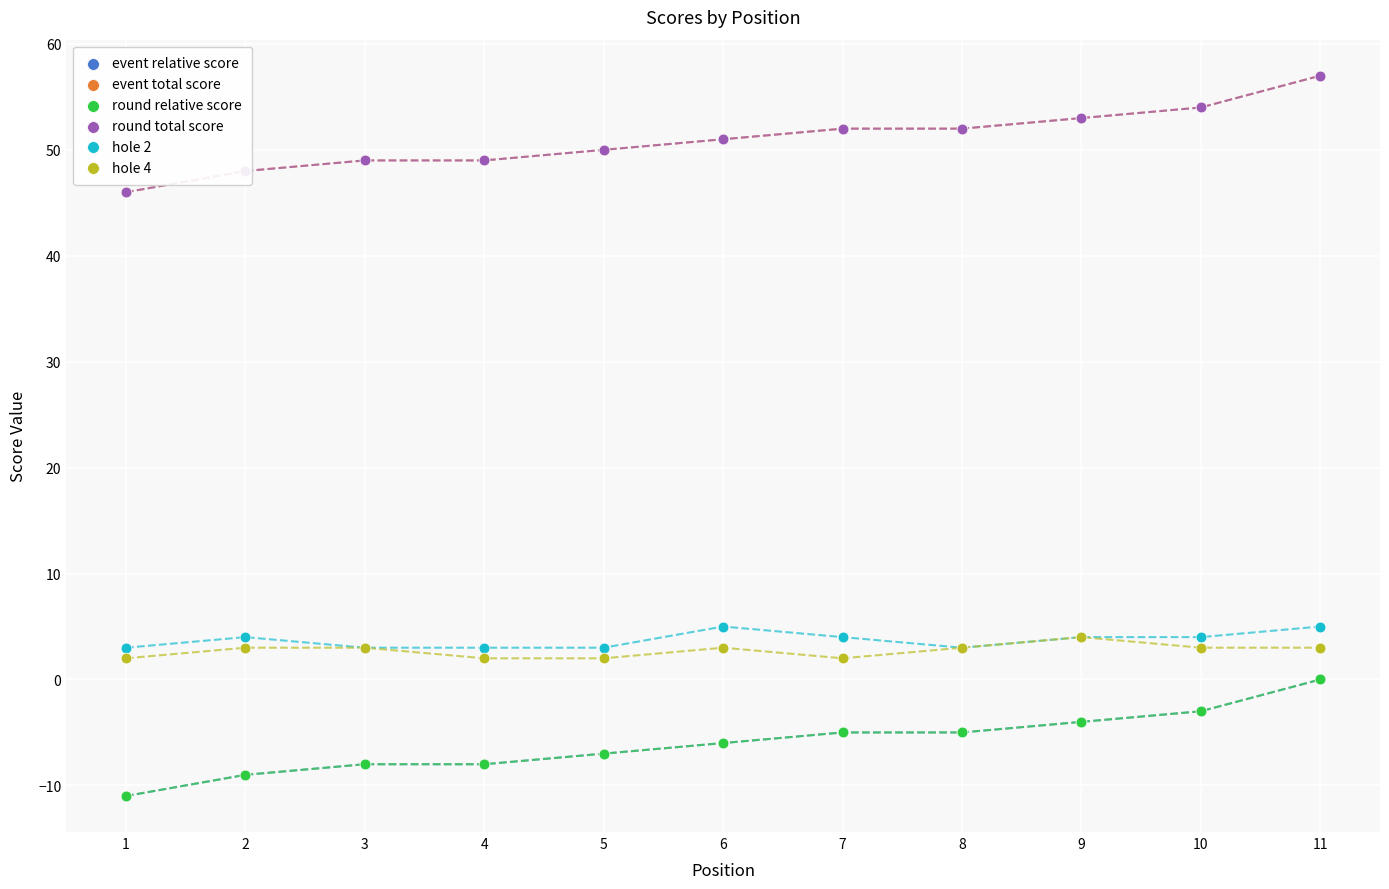

What is the total value across all series at 10?

109